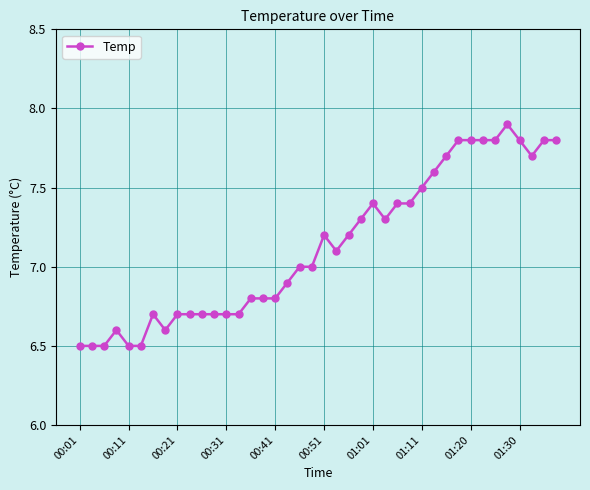

What is the greatest value displayed?

7.9